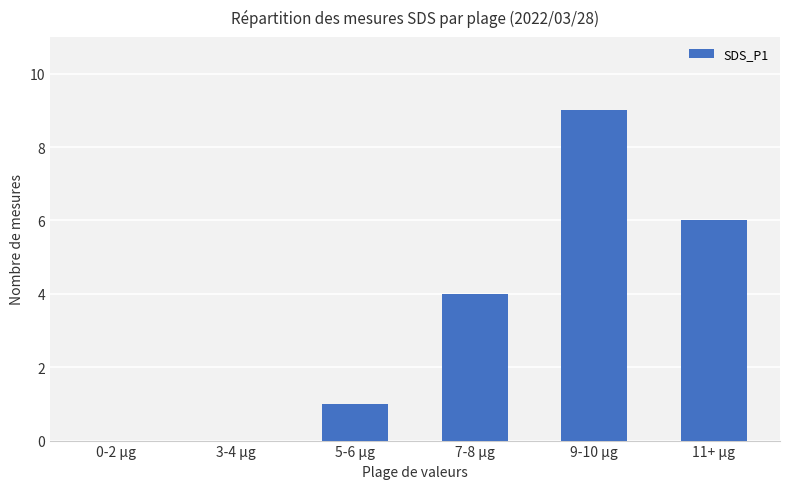

What is the sum of the values at 5-6 µg and 3-4 µg?

1